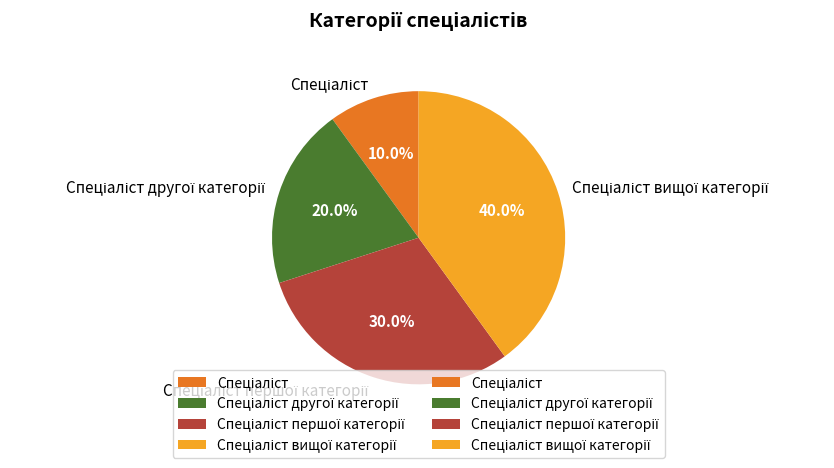

Does any single category account for the majority?

No